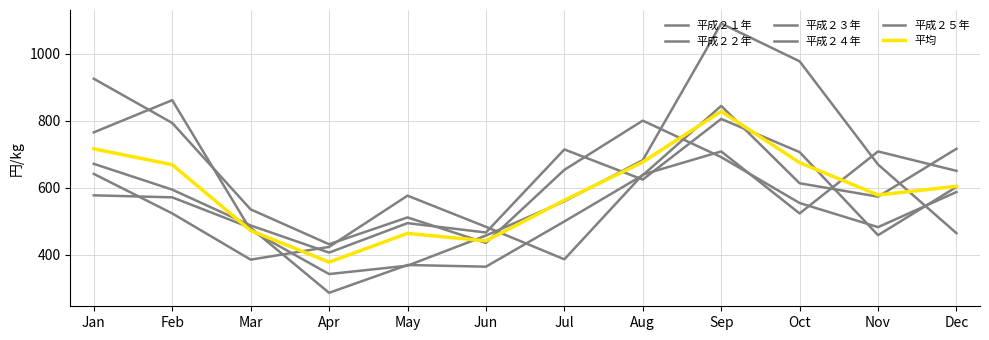

How many lines are shown in the chart?

6